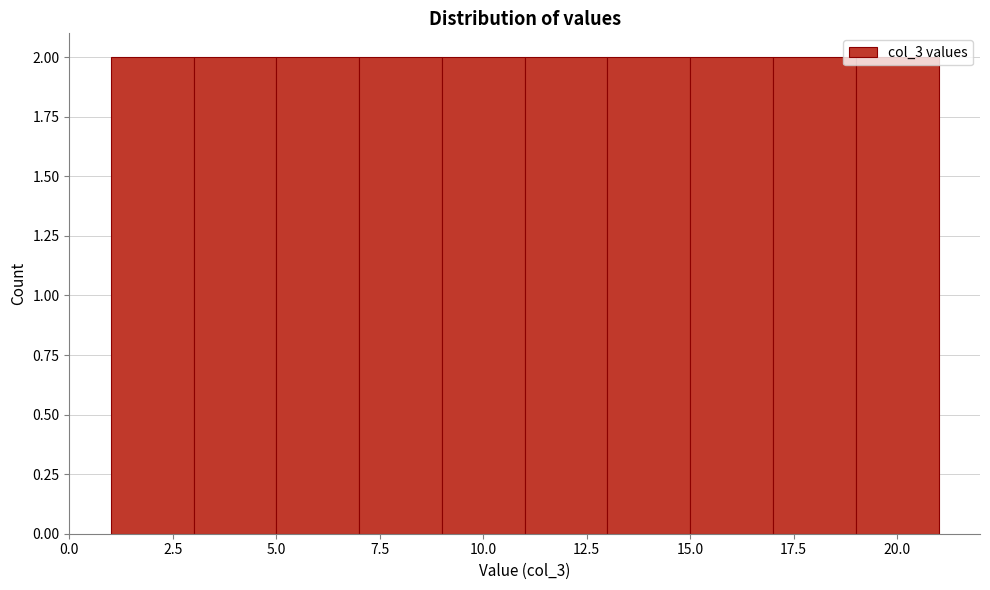

What is the height of the bar covering 17 to 19 on the x-axis? The values are not printed on the chart, so give them approximately, as read against the axis.

2